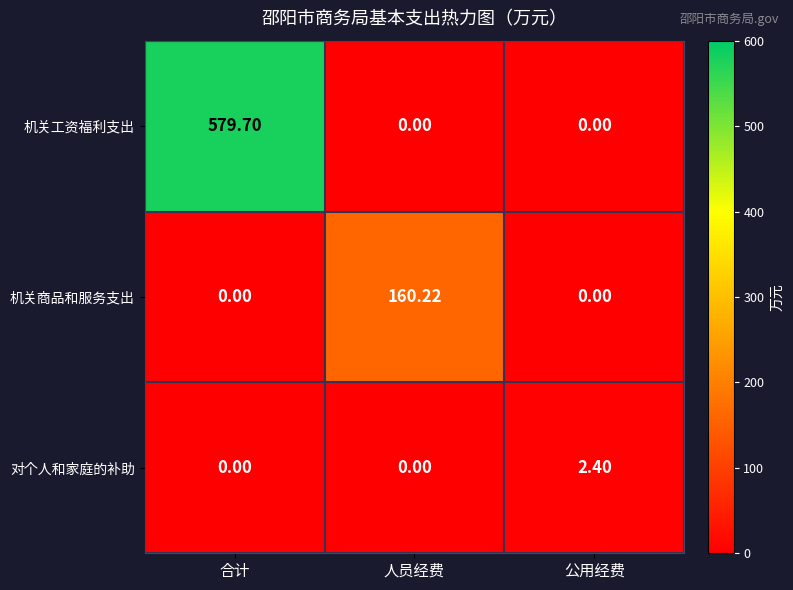

List the series in order of their overall mean, highest first.

机关工资福利支出, 机关商品和服务支出, 对个人和家庭的补助